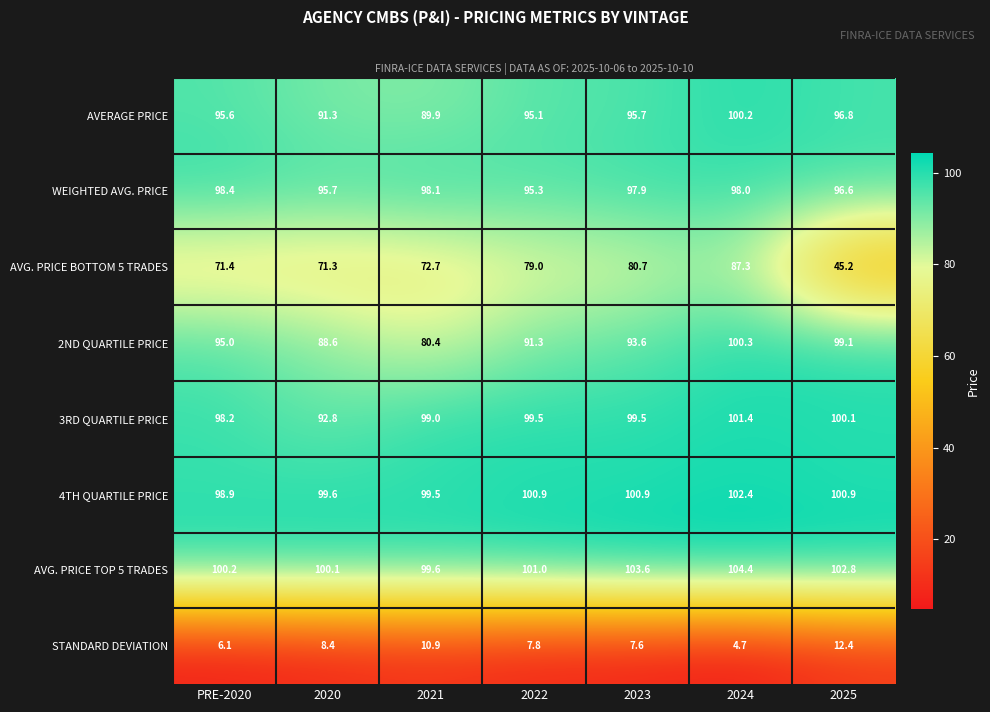

What is the sum of all AVG. PRICE TOP 5 TRADES values?

711.7